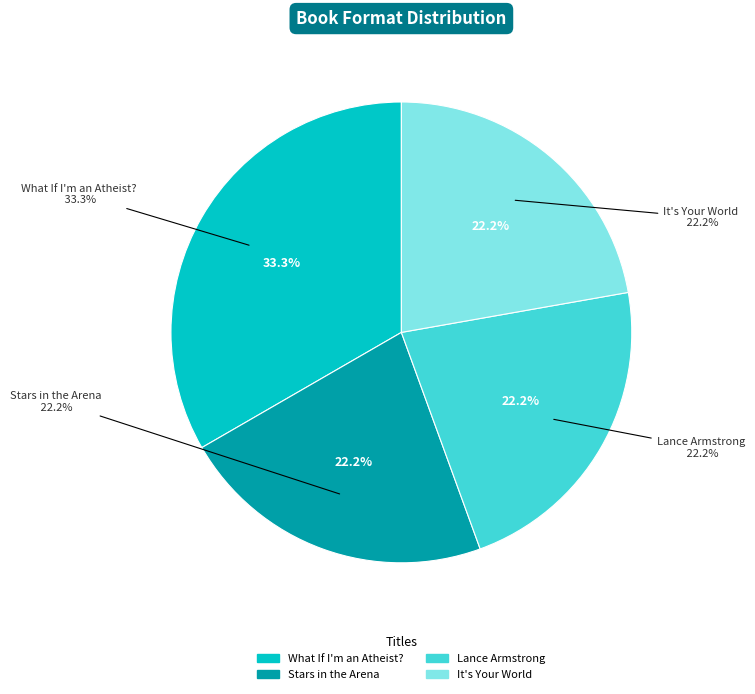

Combined, do Lance Armstrong and What If I'm an Atheist? account for over 50%?

Yes